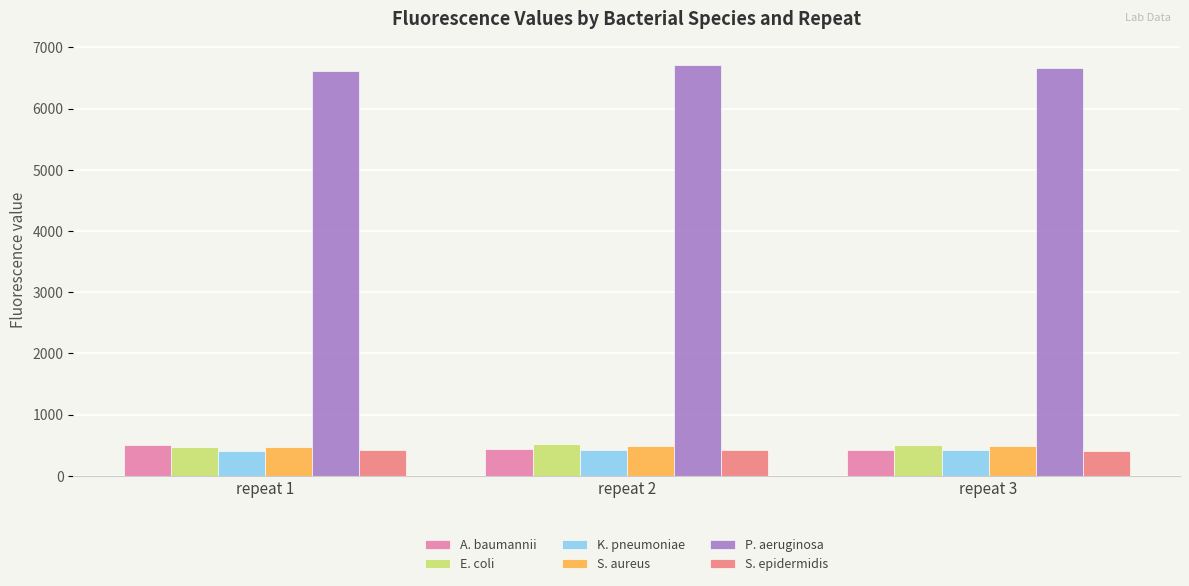

At which label does K. pneumoniae first exceed 413?

repeat 2